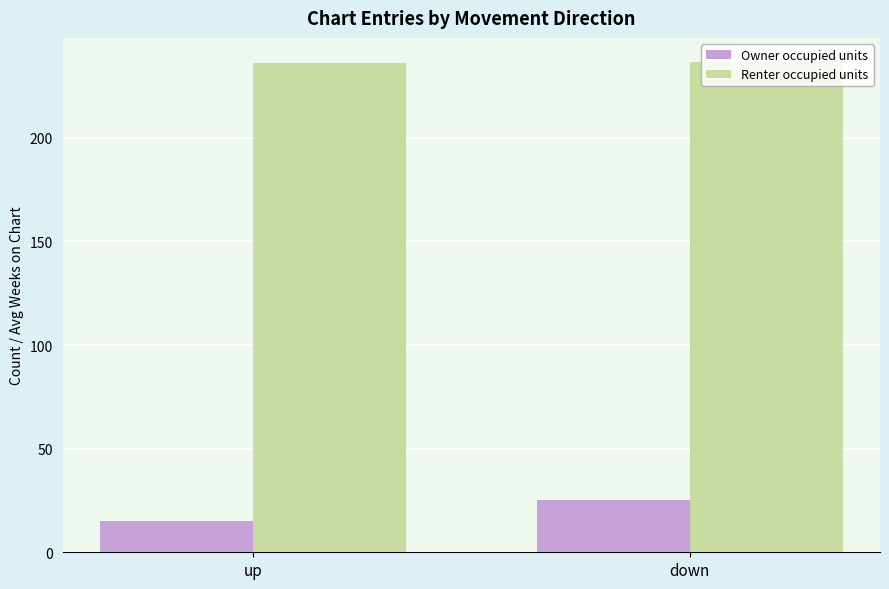

List the series in order of their peak value, lowest first.

Owner occupied units, Renter occupied units